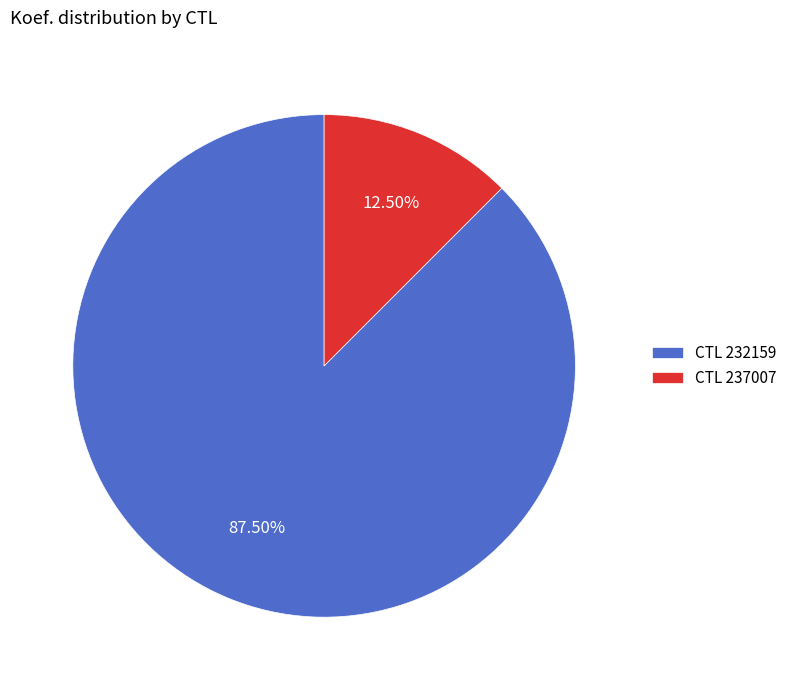

How many slices are in this pie chart?

2